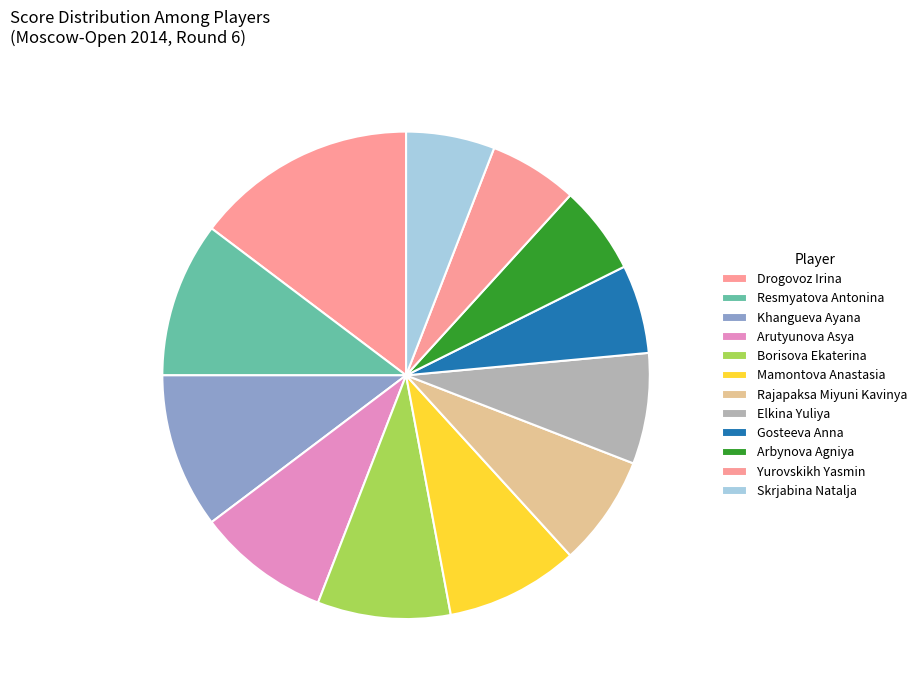

What is the change in value from Mamontova Anastasia to Rajapaksa Miyuni Kavinya?

-0.5